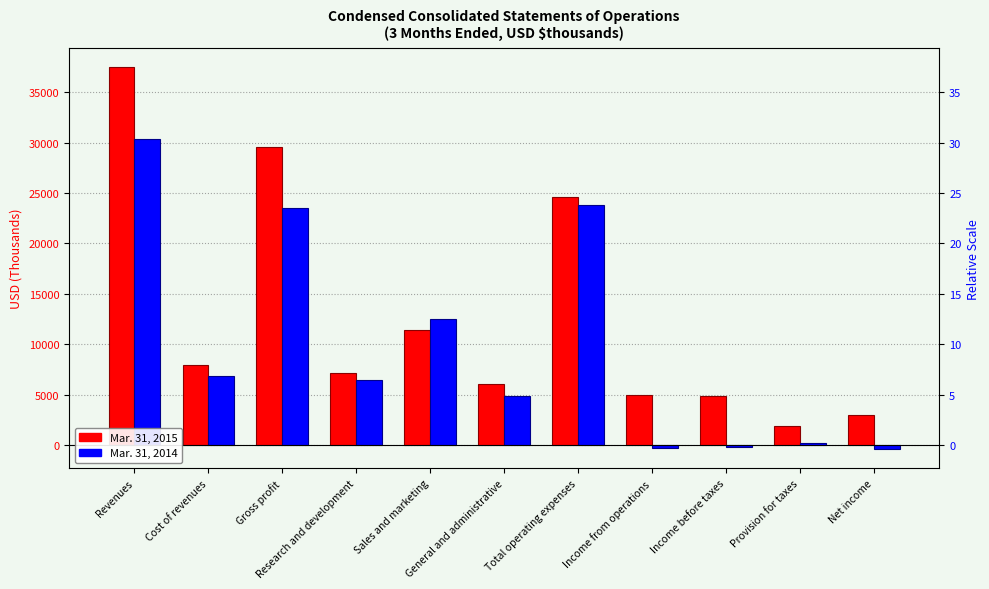

Which series has the largest total across all categories?

Mar. 31, 2015